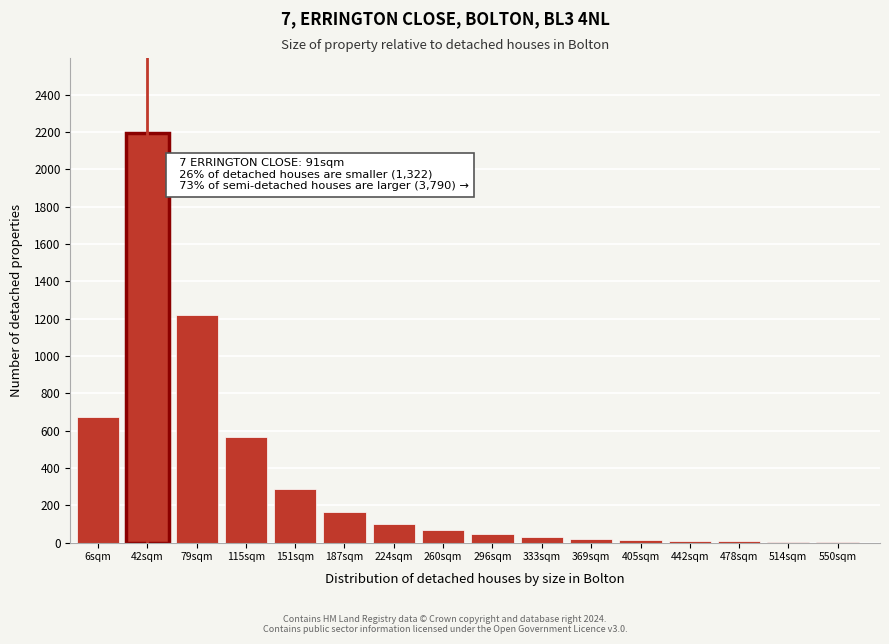

The chart shows a value of 1218 at 79sqm. True or false?

True